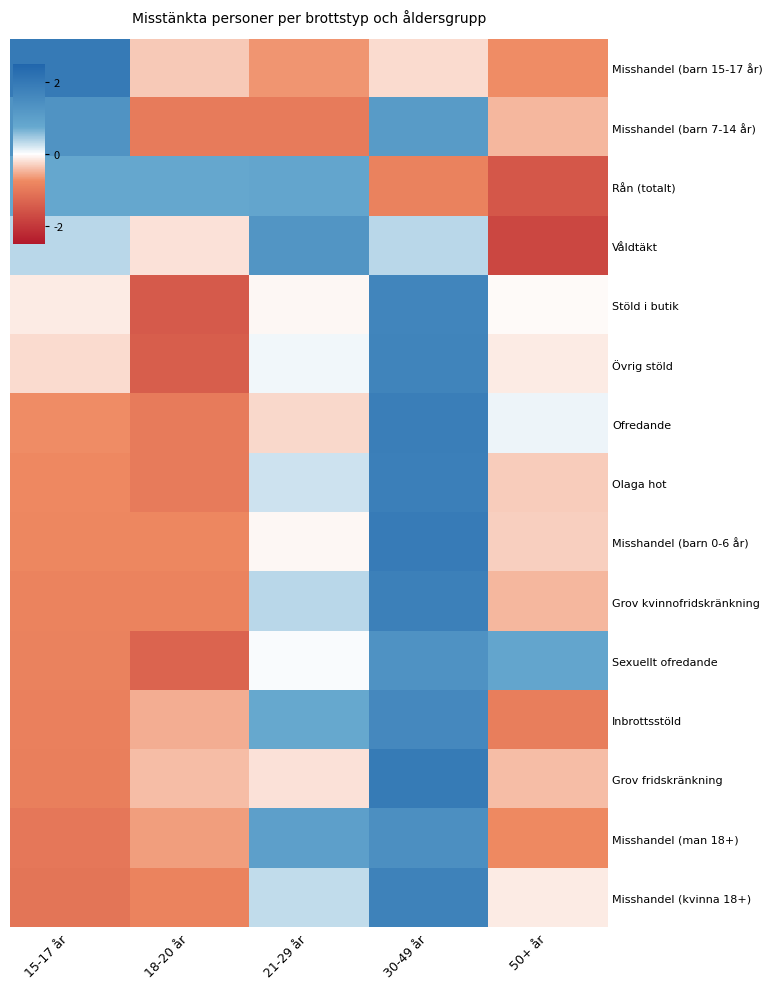

Between 15-17 år and 21-29 år, which series saw the biggest shift?

Misshandel (barn 15-17 år)